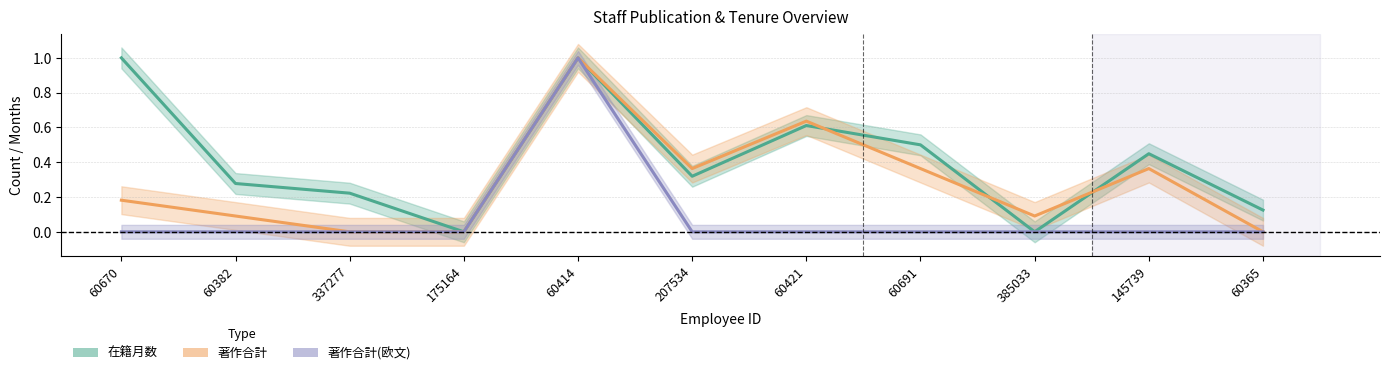

What is the label of the 6th point from the right?

207534